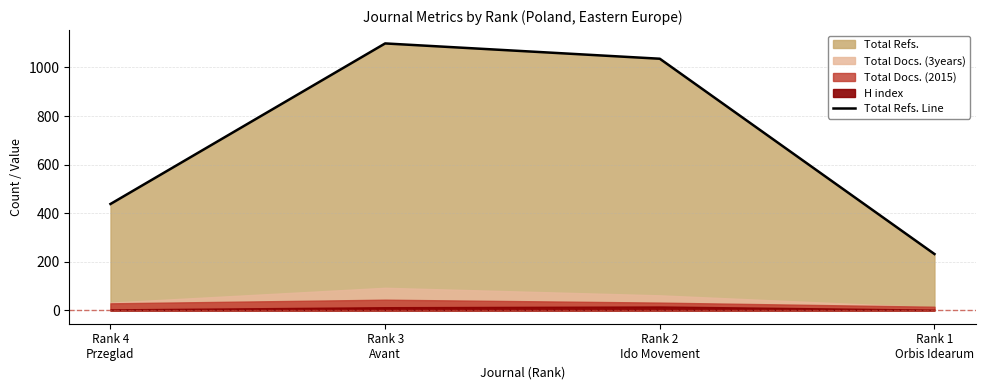

Does the chart have visible grid lines?

Yes